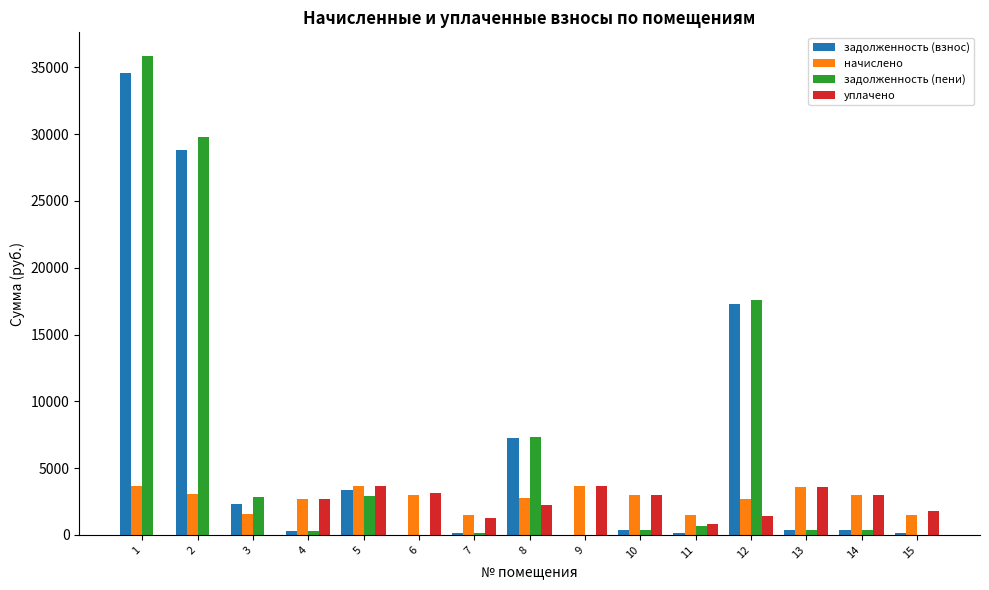

How many data points in задолженность (взнос) are above 336?

8